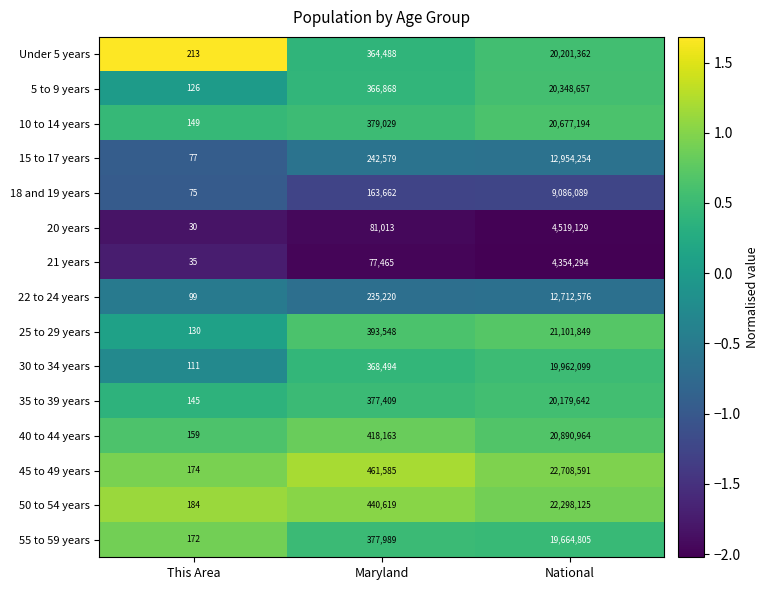

What is the sum of all 20 years values?

4600172